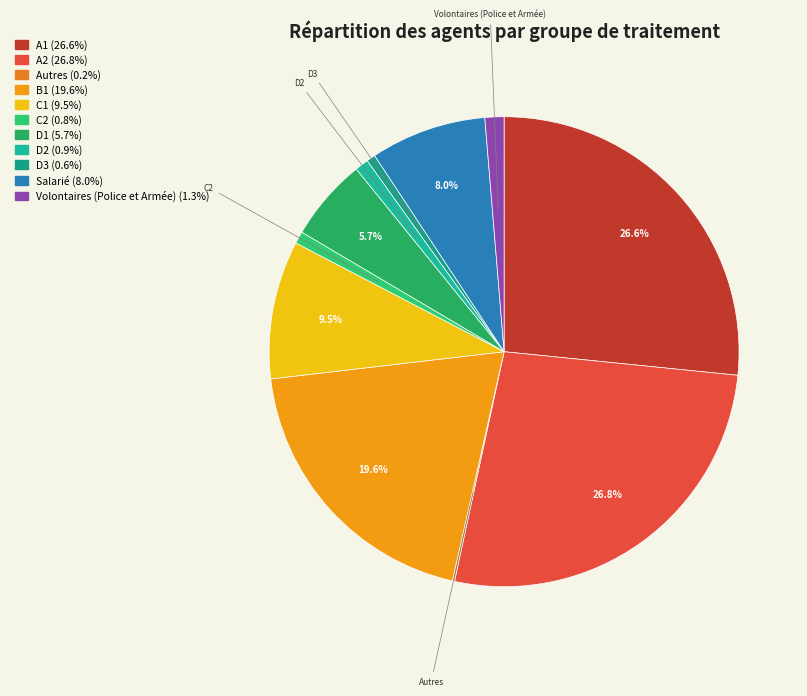

How many slices are in this pie chart?

11